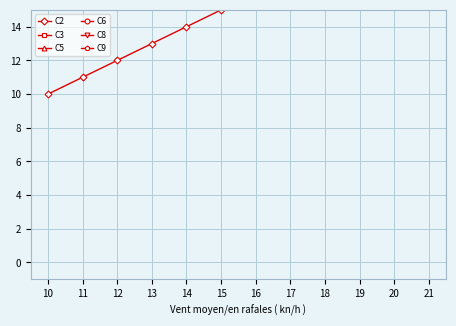

What is the approximate value of C6 at 20, to the nearest 10?

50